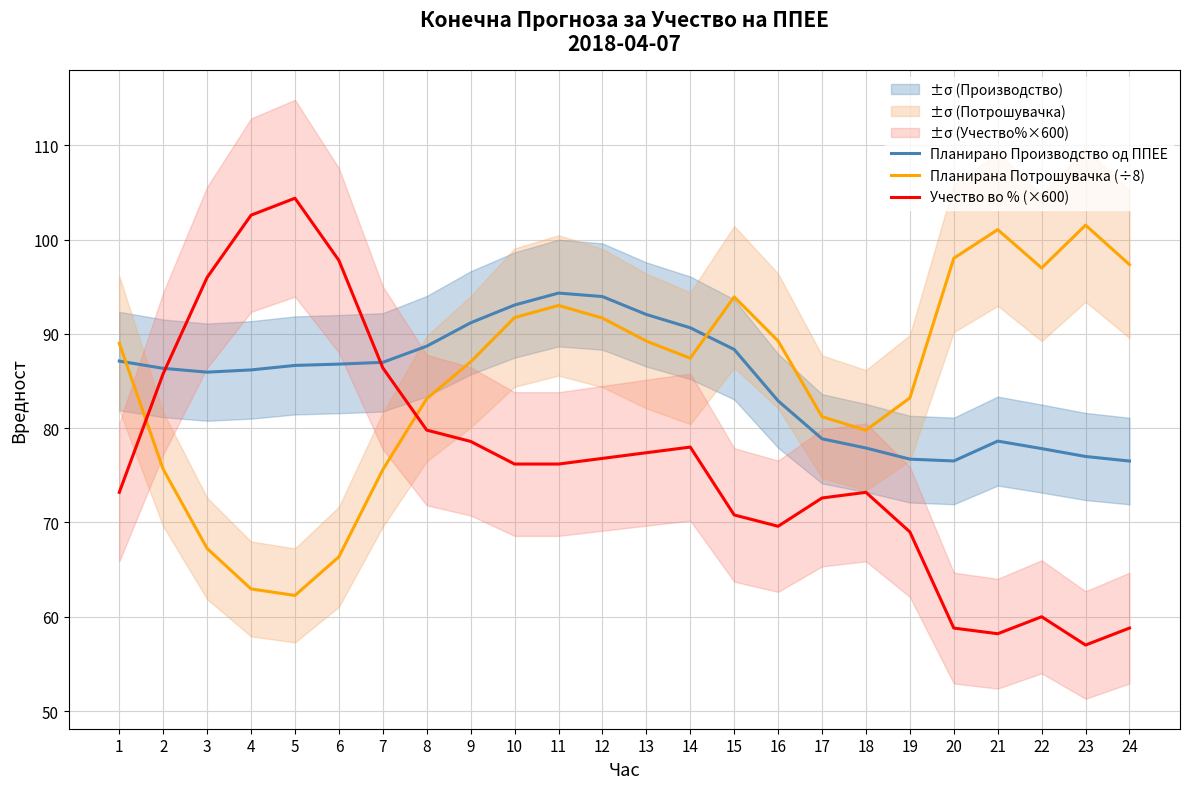

Between 2 and 9, which is larger?

9